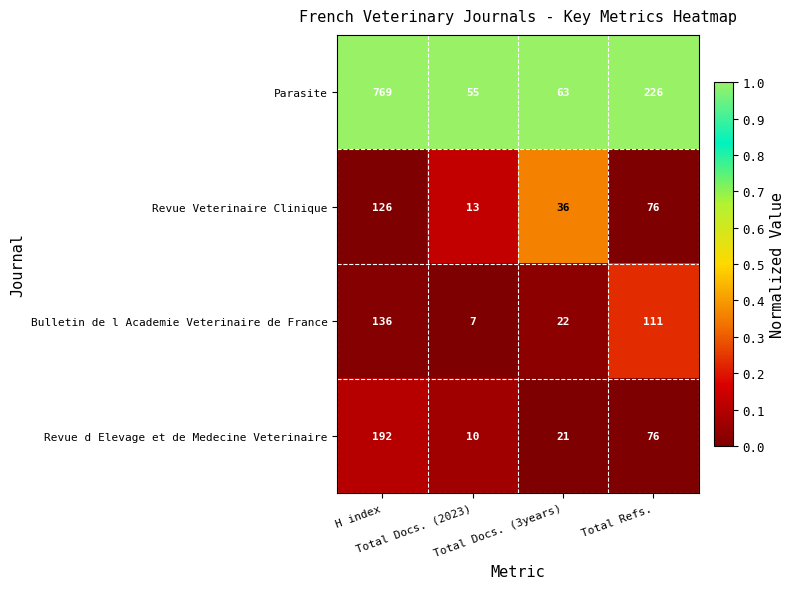

What is the difference between the highest and lowest values at H index?

643